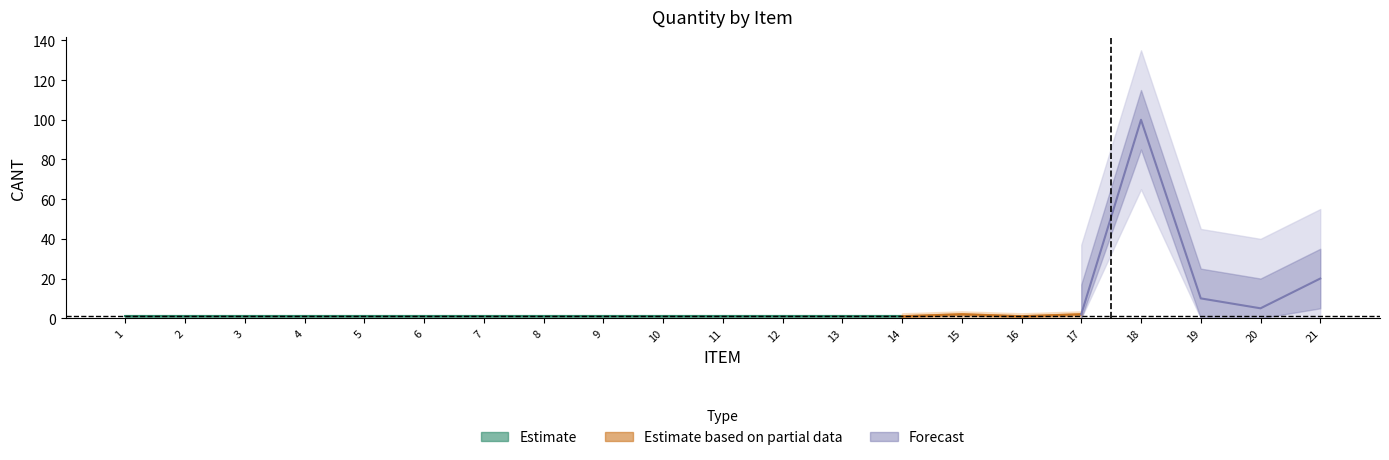

Between 1 and 17, which is larger?

17